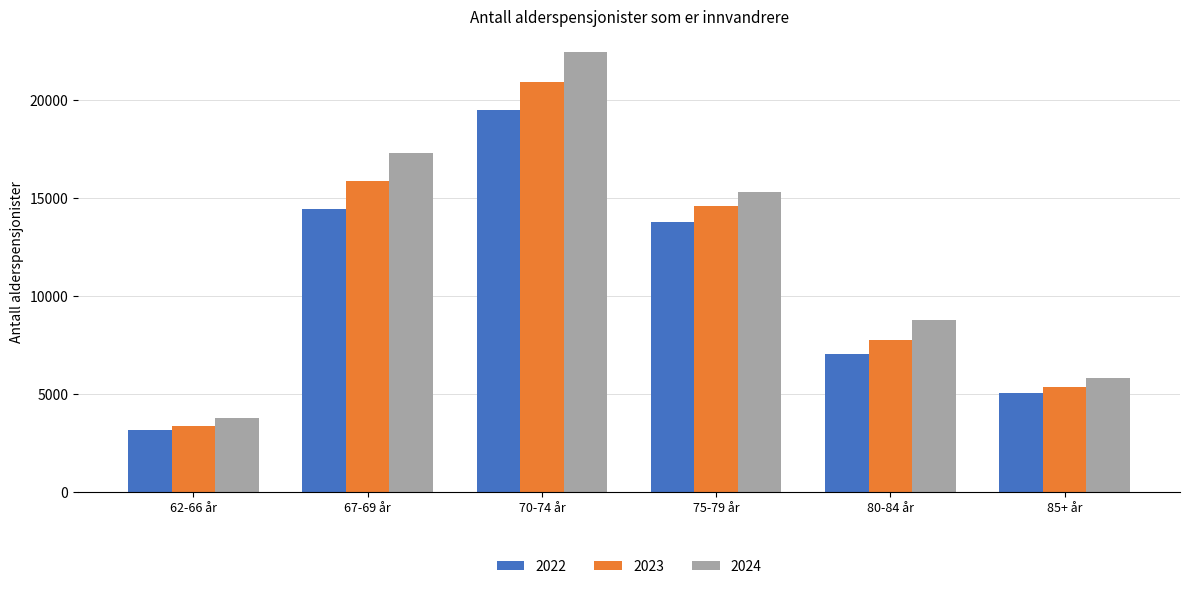

What is the label of the 5th bar from the right?

67-69 år